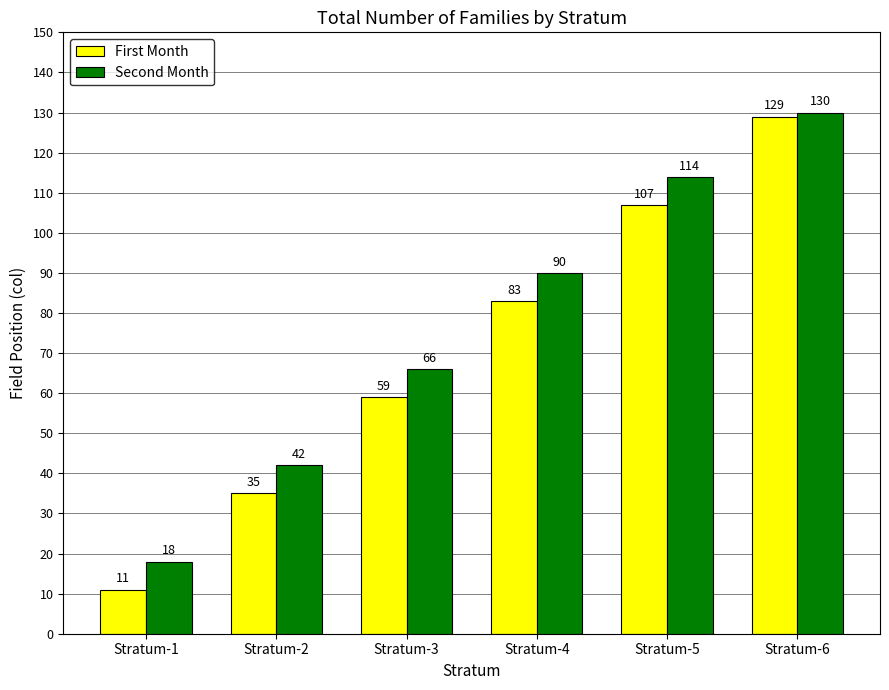

What is the difference between the maximum and second lowest values in the Second Month series?

88